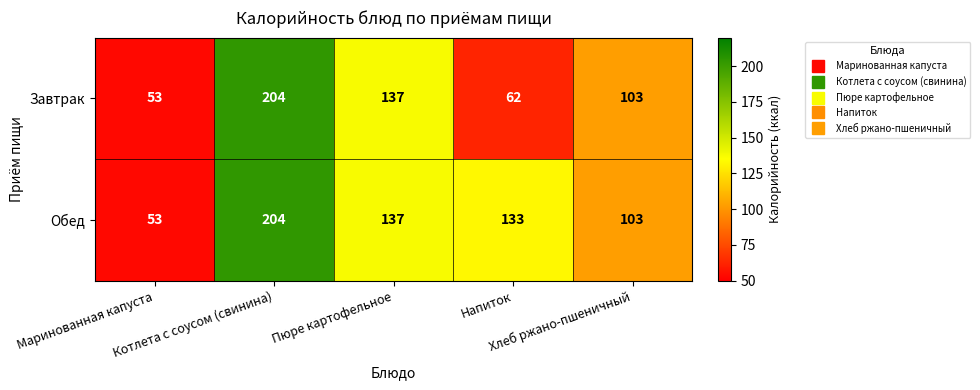

List the series in order of their overall mean, highest first.

Обед, Завтрак